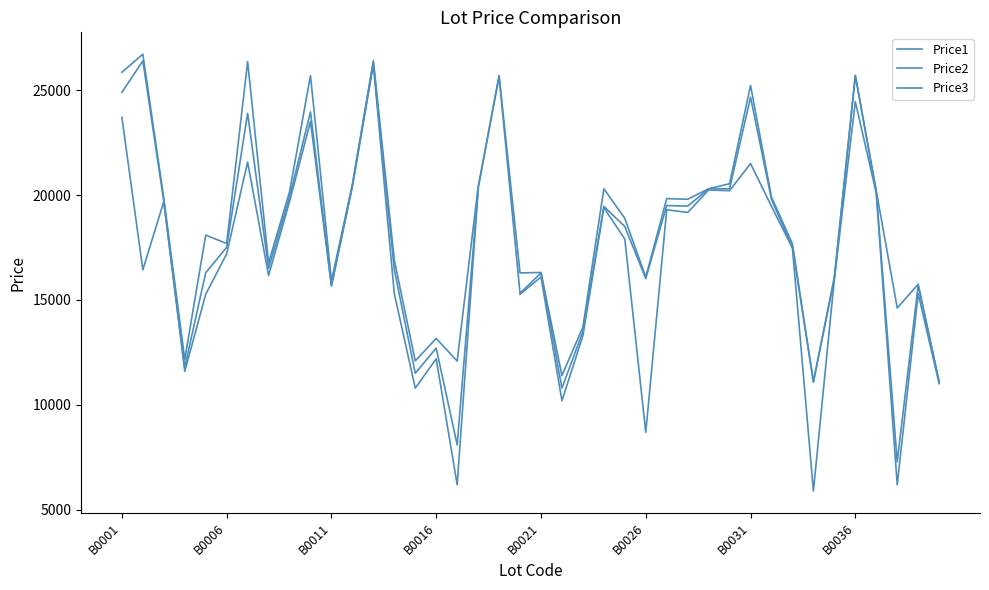

How many data points in Price1 are above 18889?

19